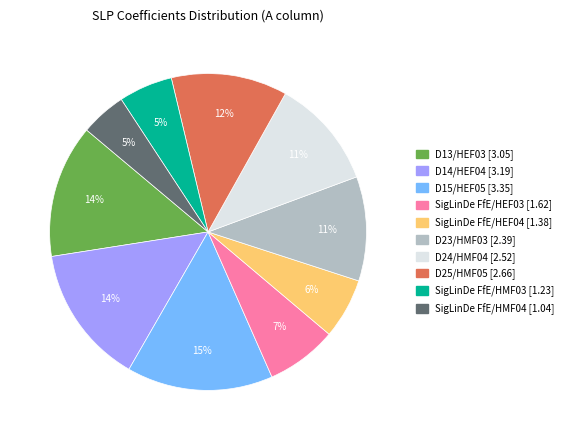

Does any single category account for the majority?

No